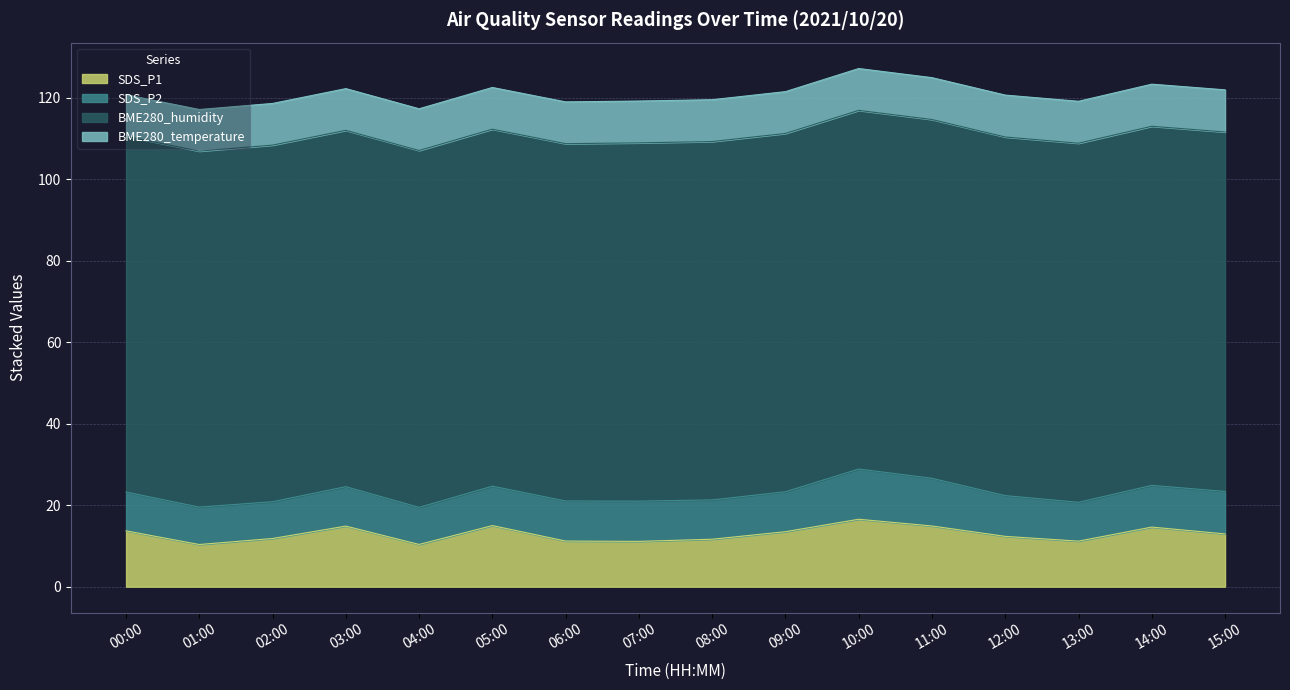

What is the lowest value of the BME280_humidity series?

87.3